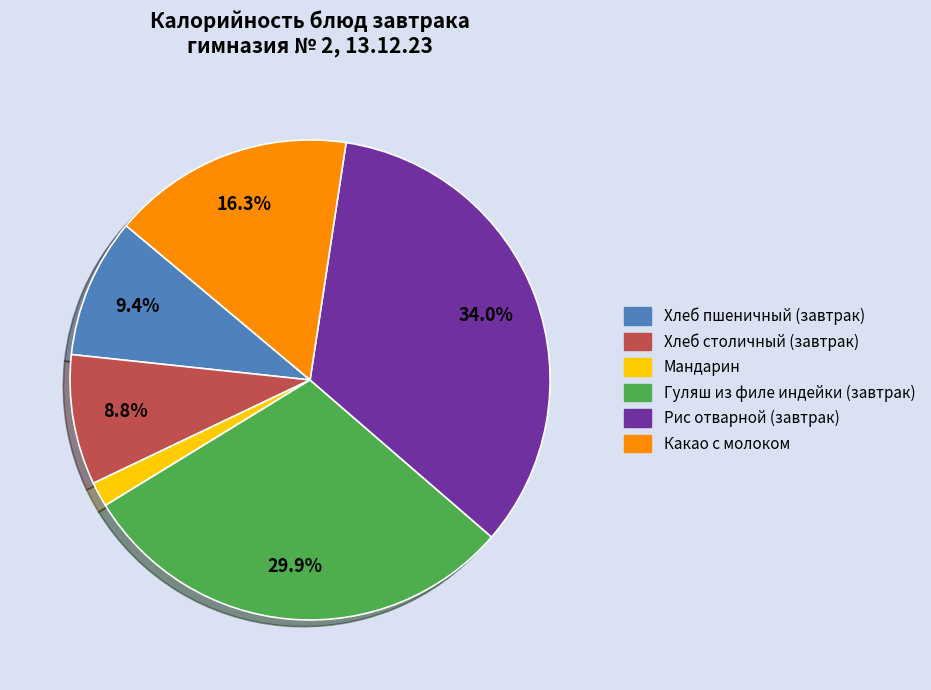

Does Какао с молоком account for over 50% of the chart?

No